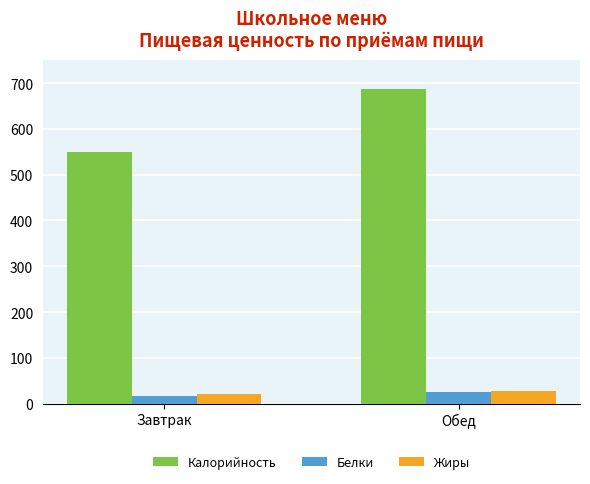

What is the highest value of the Калорийность series?

687.6